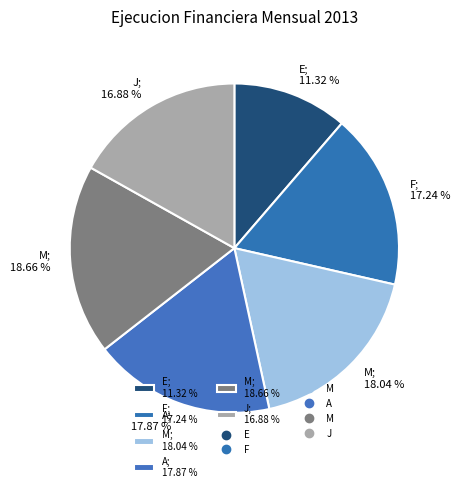

What is the smallest slice in the pie chart?

E; 11.32 %